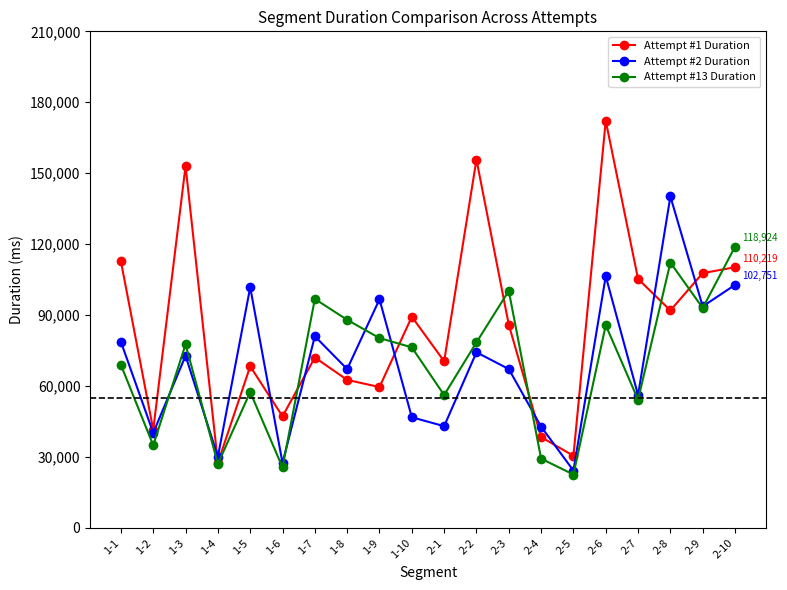

What is the label of the 6th point from the left?

1-6